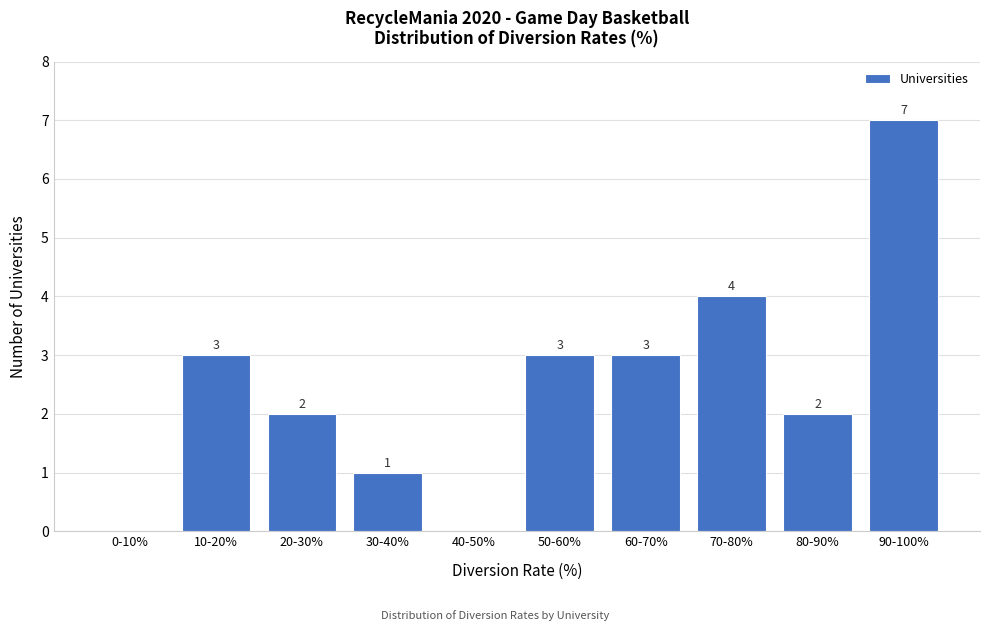

Reading right to left, transcribe all the data shown in this chart.

90-100%=7	80-90%=2	70-80%=4	60-70%=3	50-60%=3	40-50%=0	30-40%=1	20-30%=2	10-20%=3	0-10%=0